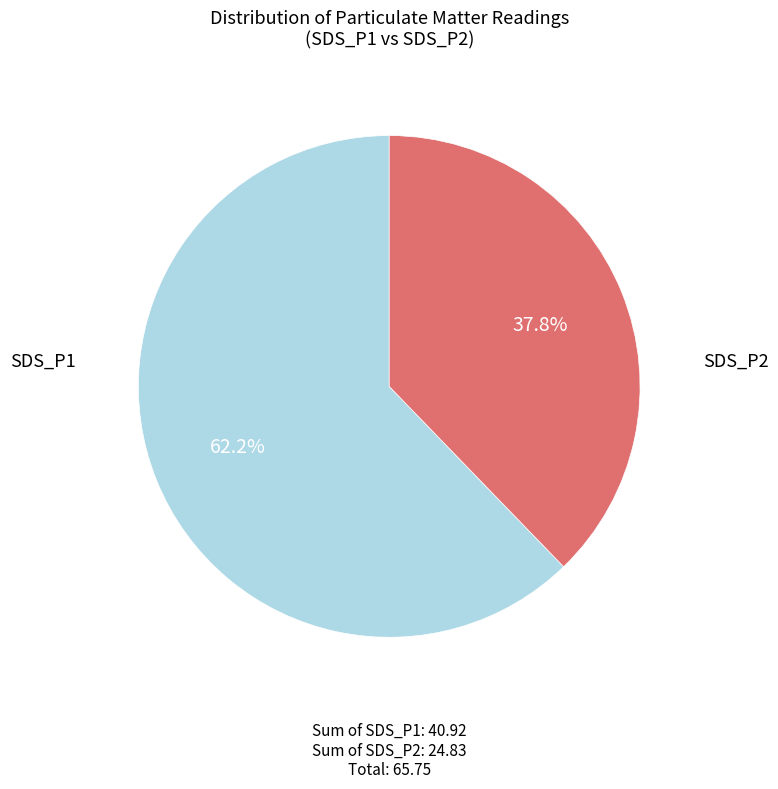

Is there a majority slice in this chart?

Yes